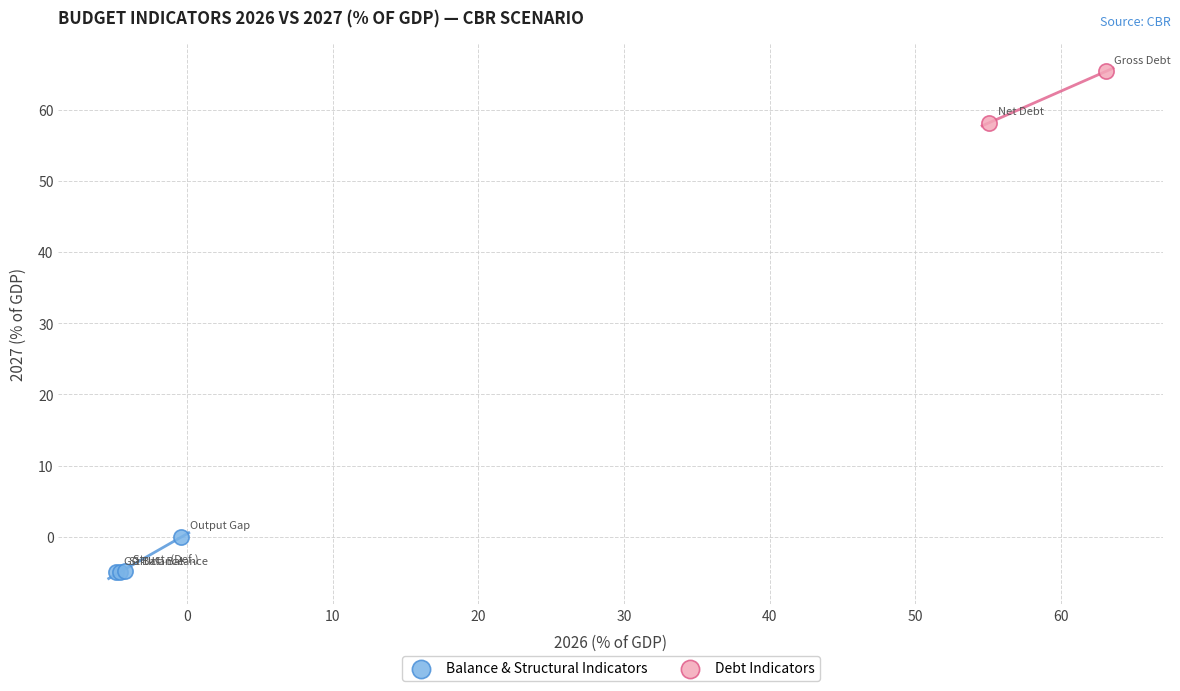

What are all the series names shown in the legend?

Balance & Structural Indicators, Debt Indicators